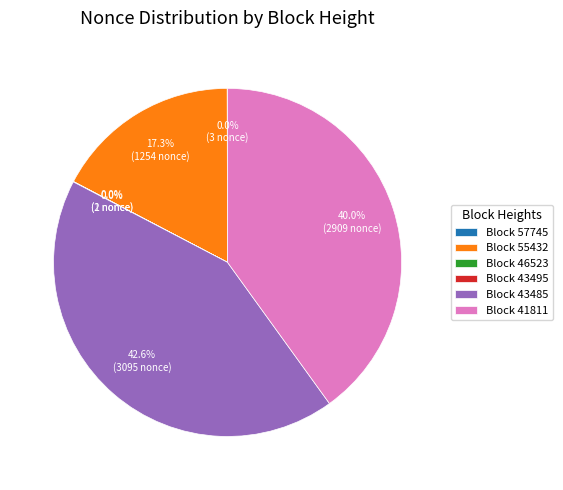

To the nearest percent, what is the average slice percentage?

17%